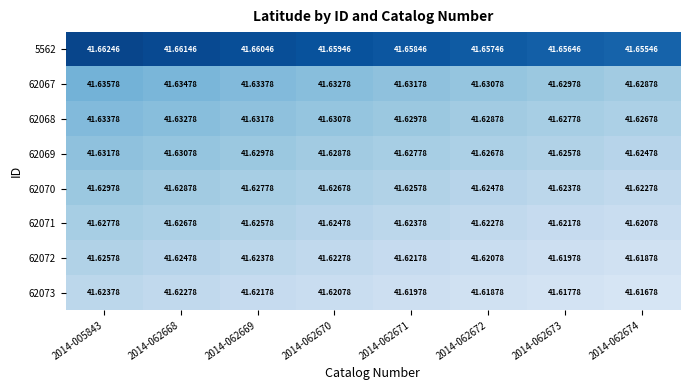

List the series in order of their peak value, lowest first.

62073, 62072, 62071, 62070, 62069, 62068, 62067, 5562